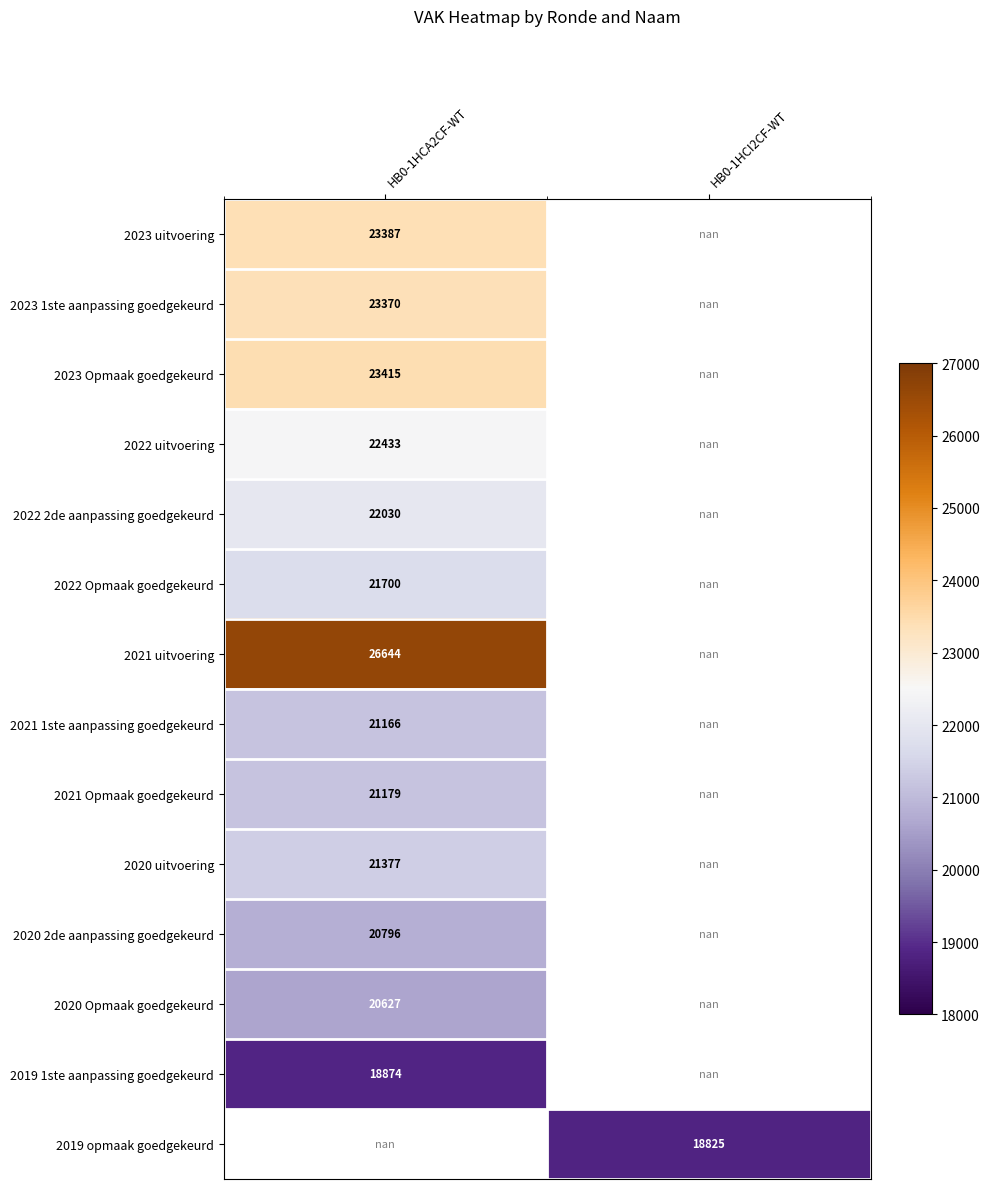

How many data points does each series have?

2